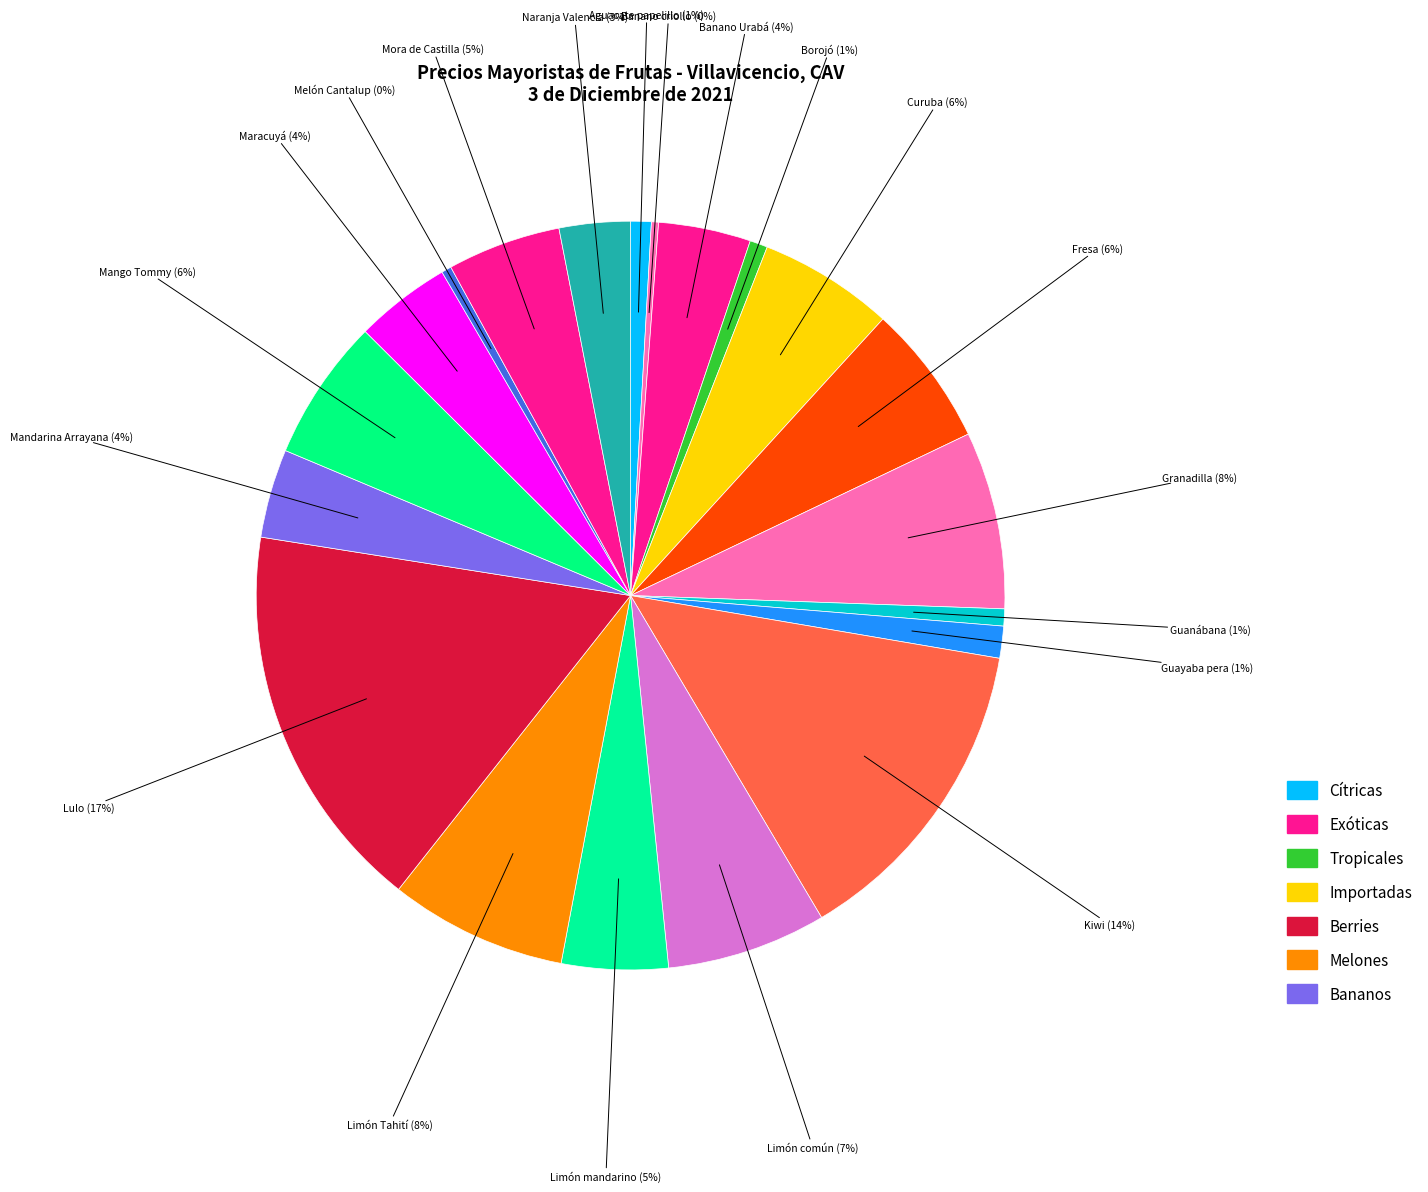

How many segments does this pie chart have?

20